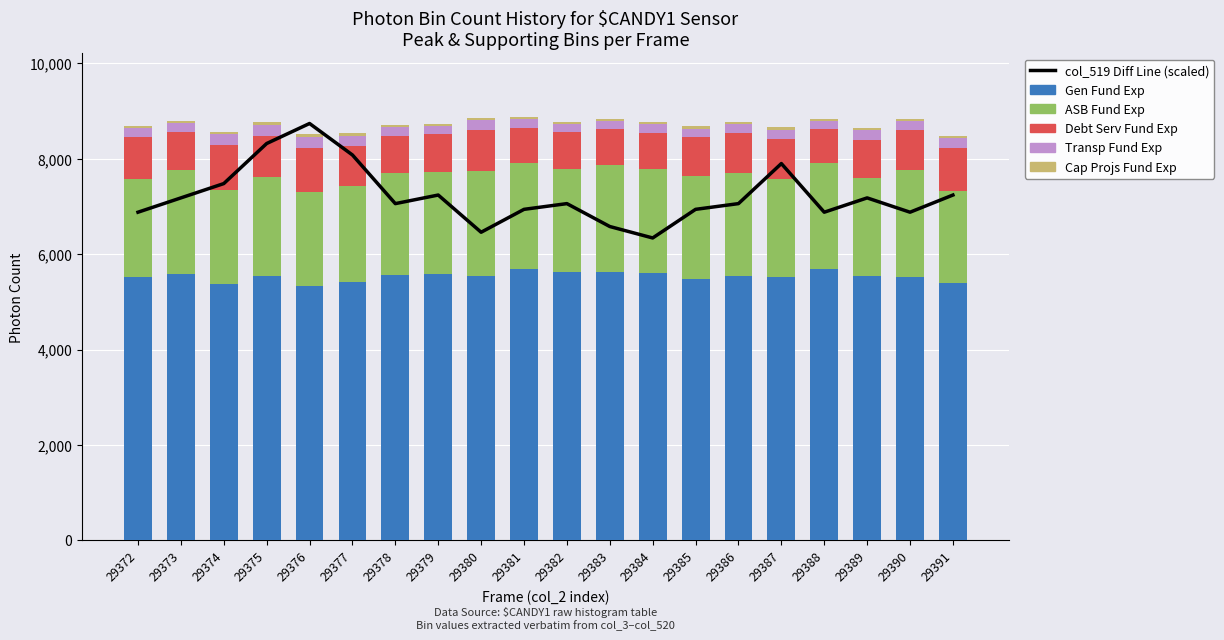

Count the number of data series in this chart.

6